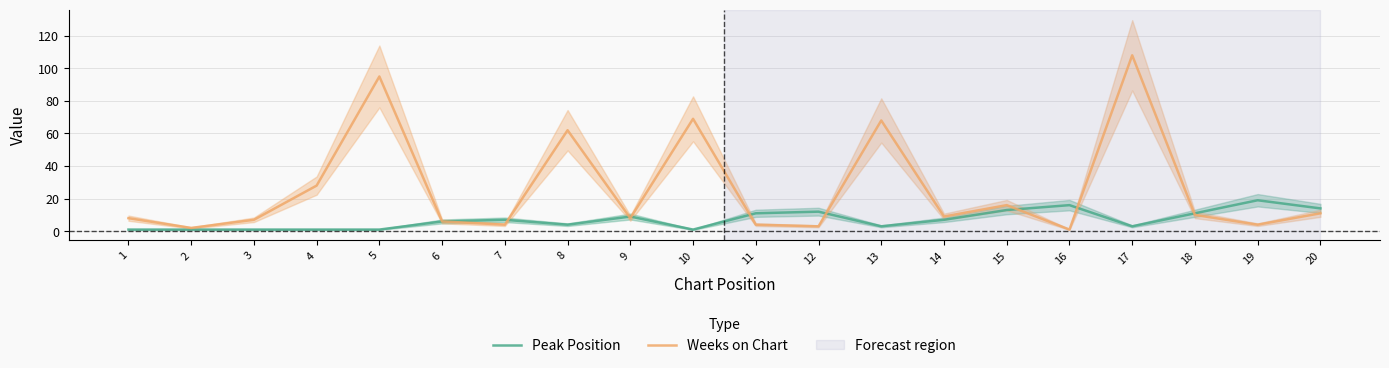

What is the difference between the highest and lowest values at 8?

58